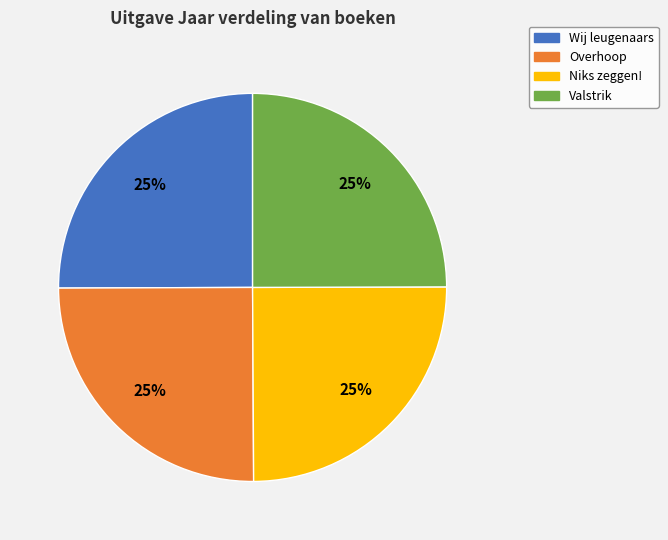

What is the ratio of the value at Overhoop to the value at Niks zeggen!?

1.0